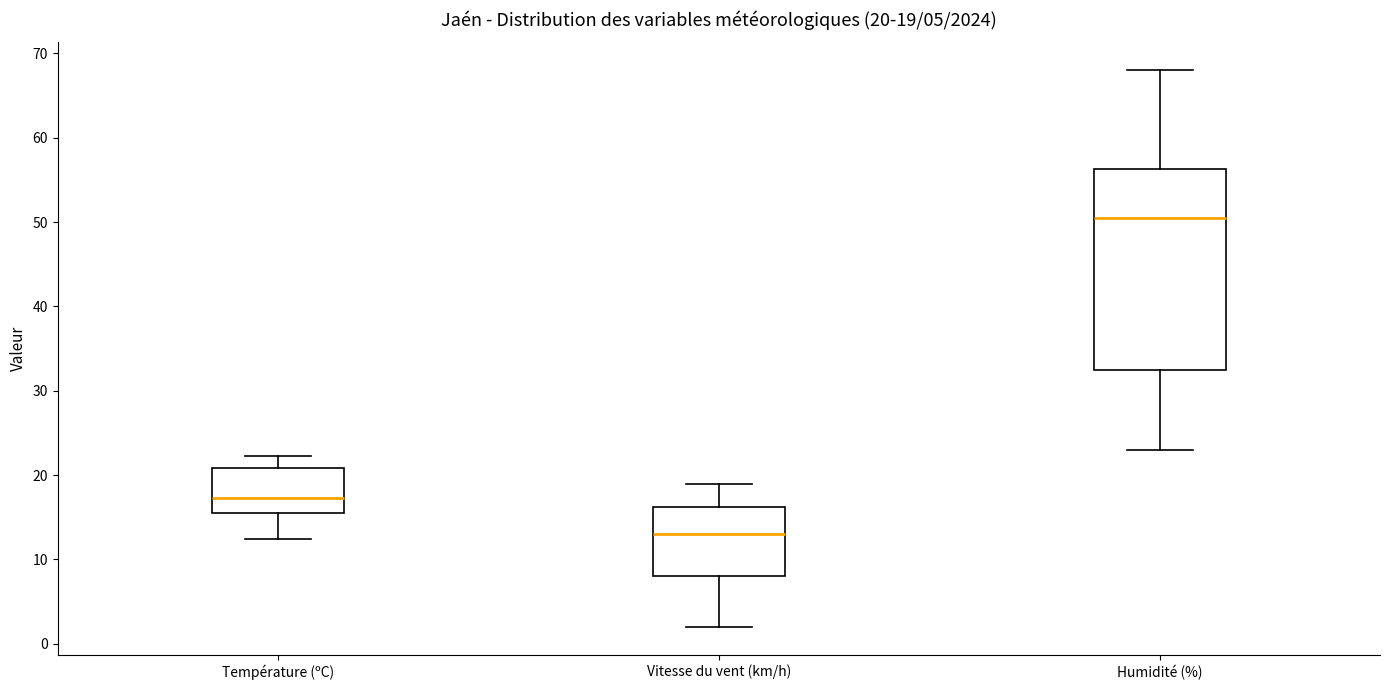

Which box has the highest median line?

Humidité (%)